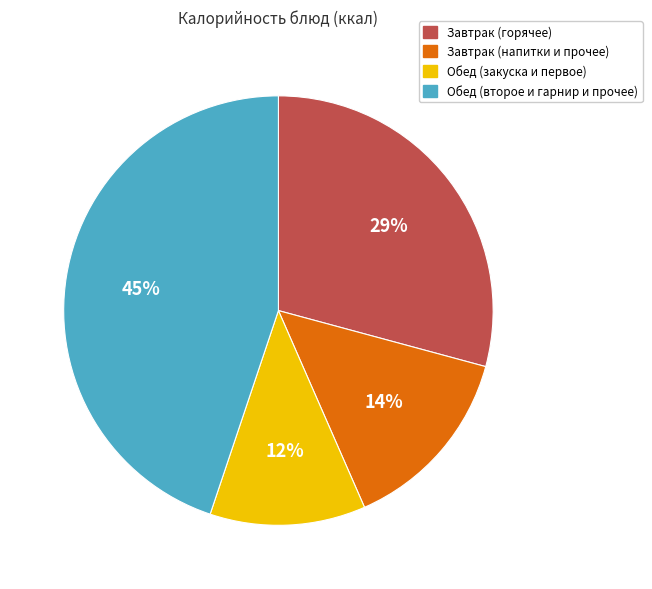

To the nearest percent, what is the difference between the largest and smallest slice percentages?

33%